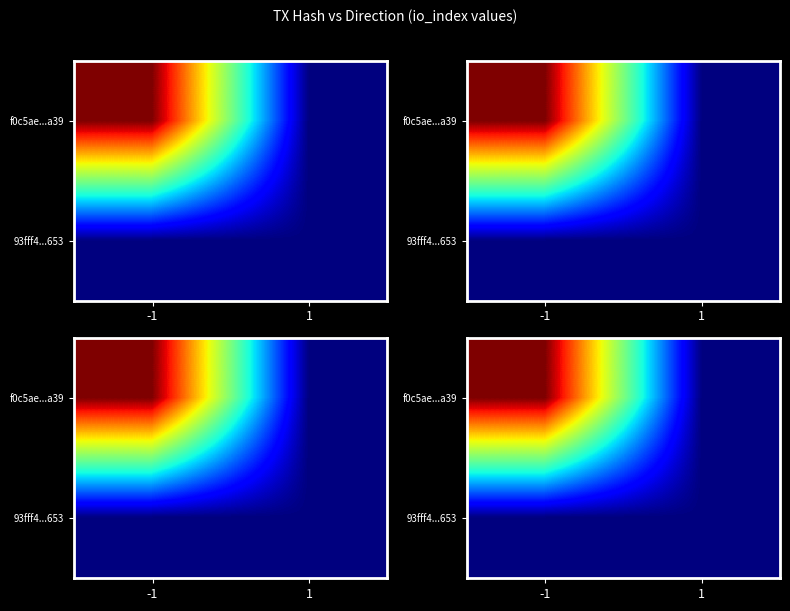

What is the maximum value shown in the chart?

1